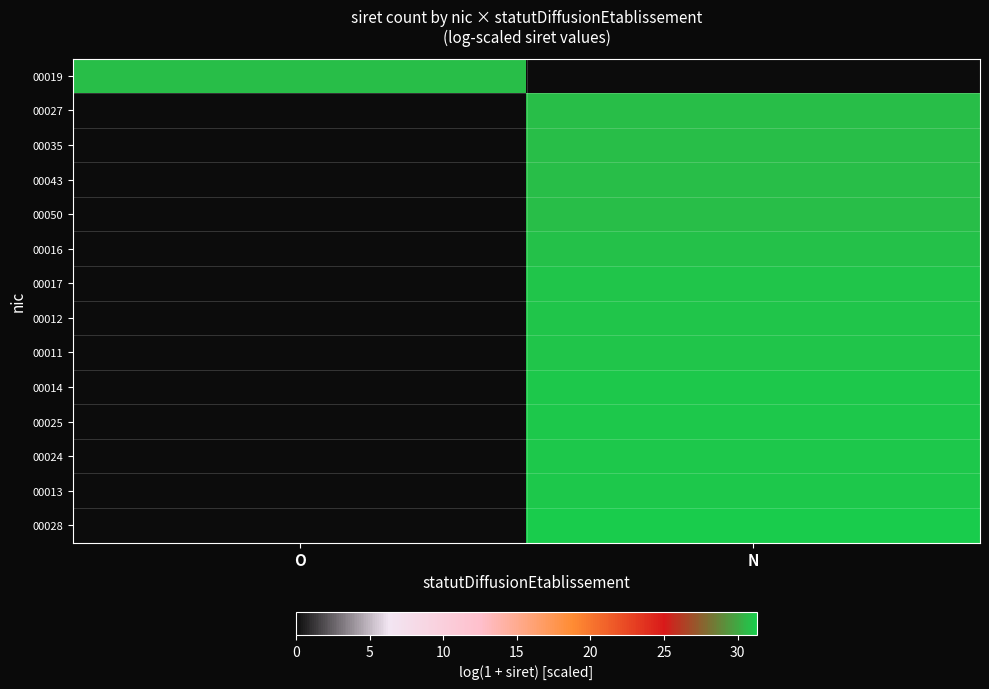

Which series has the largest total across all categories?

00028